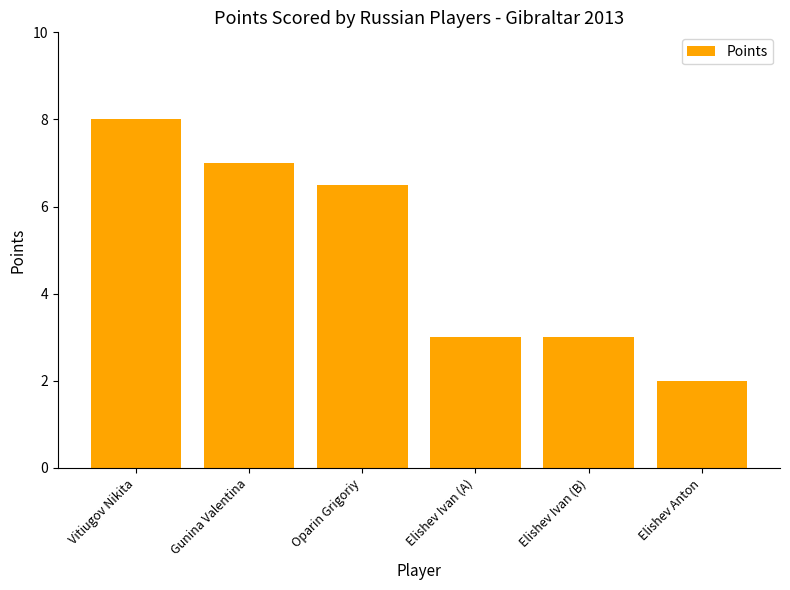

Are the bars grouped side by side (vs. stacked)?

No